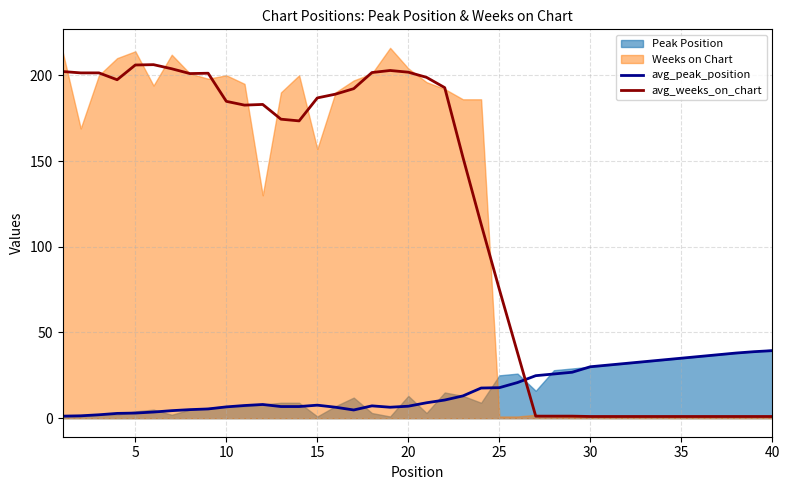

What is the value of the avg_weeks_on_chart point at the 24th from the left?

113.2